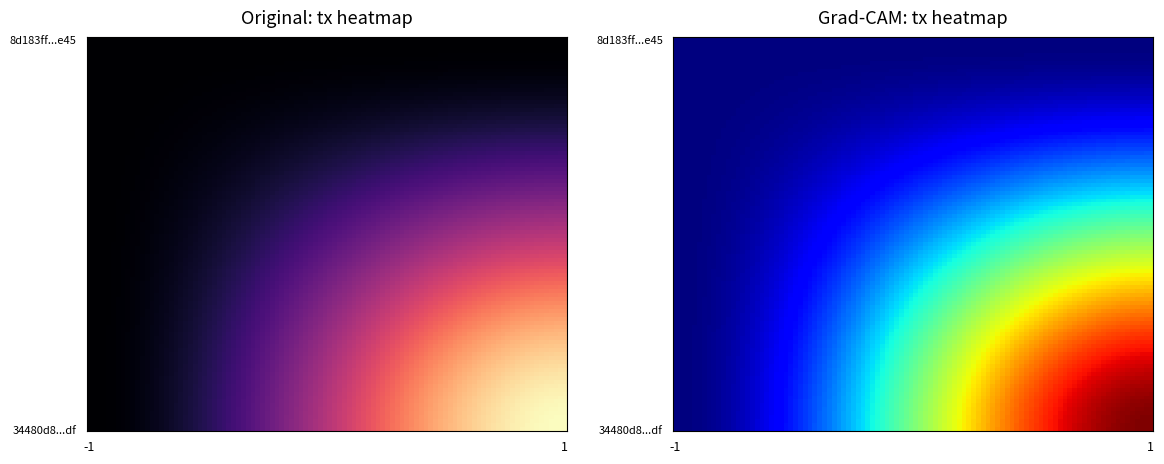

Which series has the widest spread of values?

34480d89098895ffcd33d45a60b8be43e1df8df